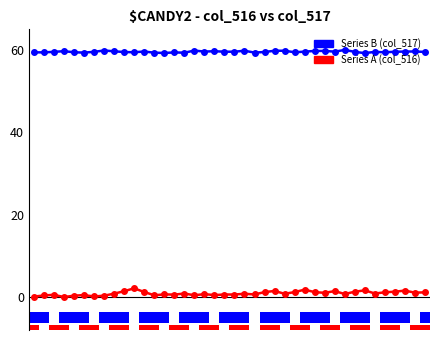

List the series in order of their overall mean, lowest first.

Series A (col_516), Series B (col_517)